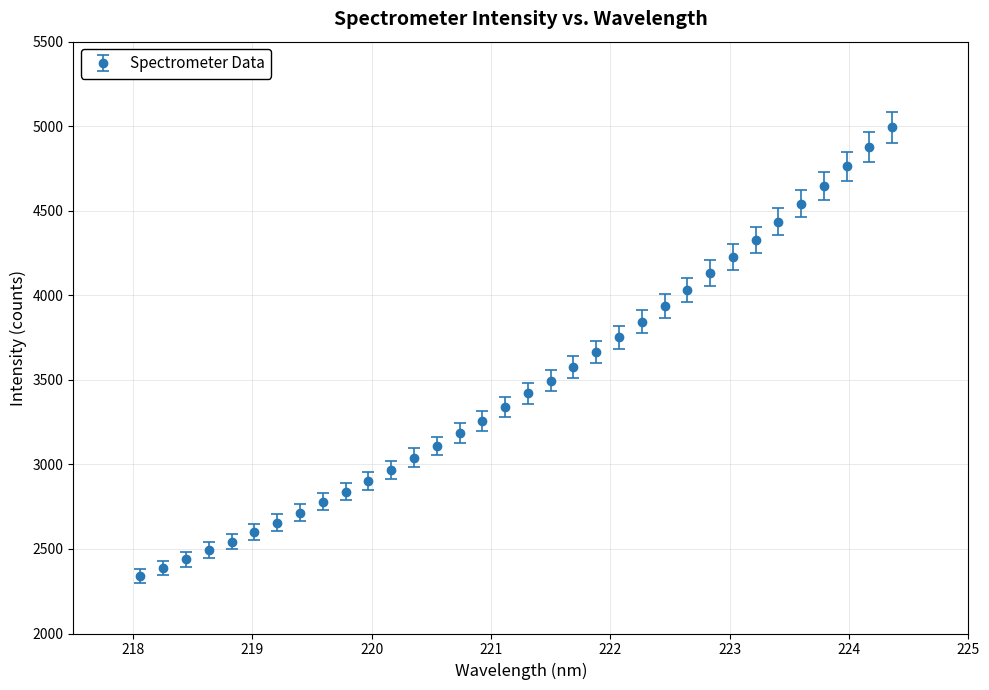

What is the maximum value shown in the chart?

4993.2